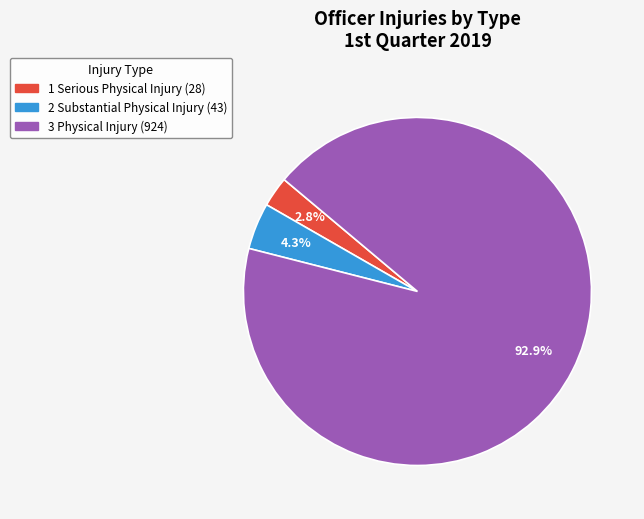

How many slices are in this pie chart?

3